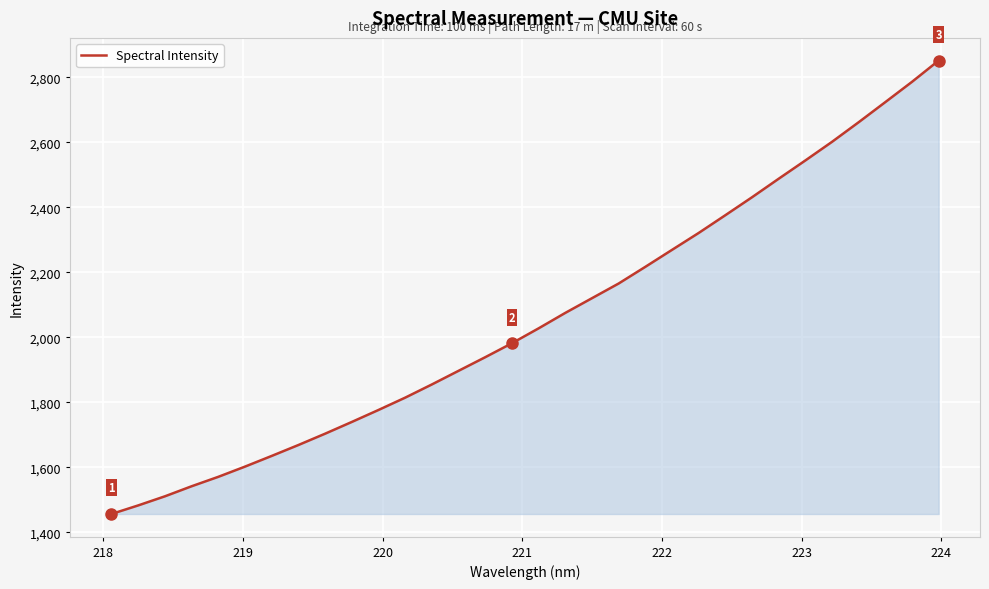

What is the greatest value displayed?

2851.3